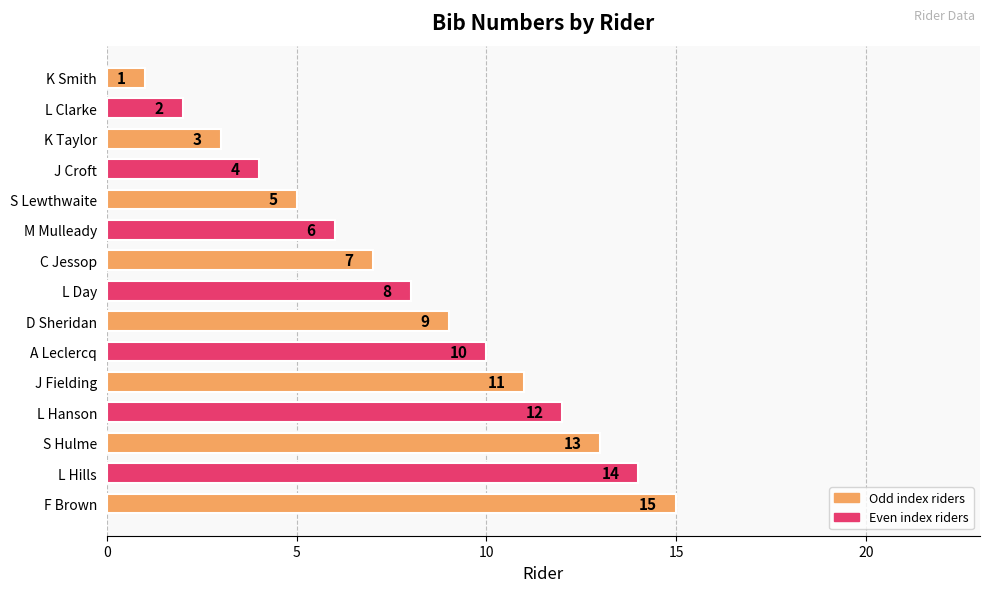

Between C Jessop and S Hulme, which is larger?

S Hulme